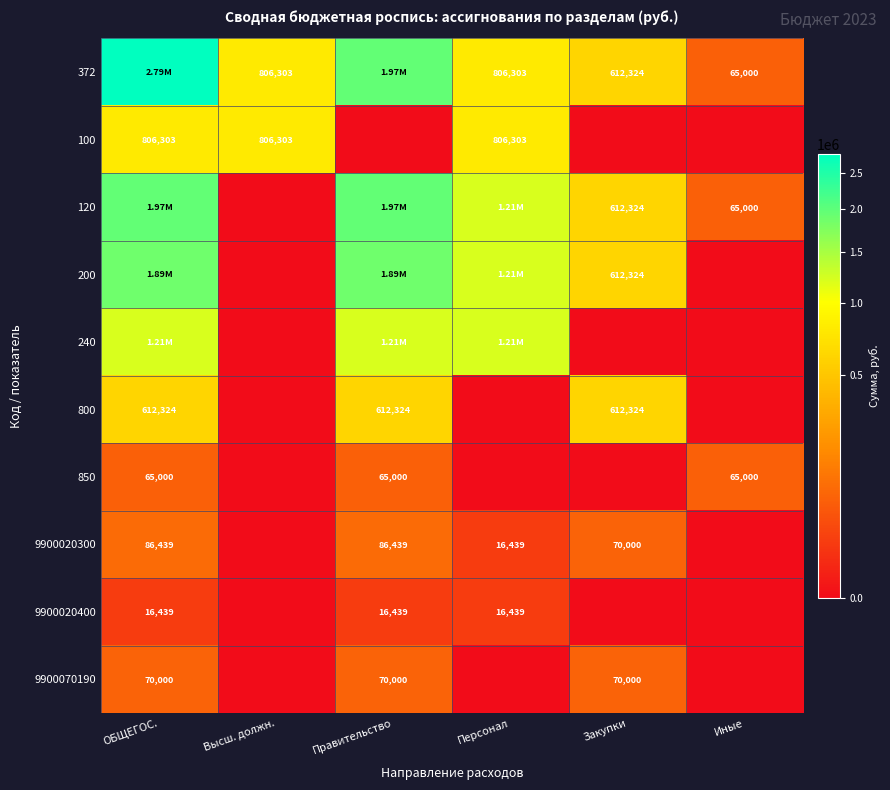

Is the value of 9900020400 at Правительство greater than the value of 9900020300 at Закупки?

No